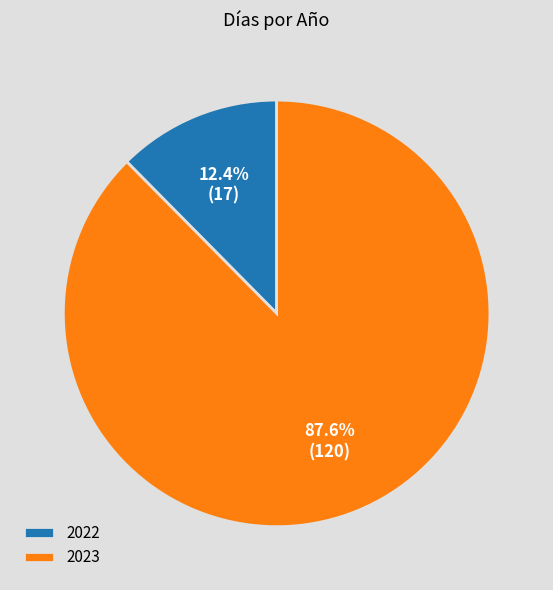

Which has a higher value, 2022 or 2023?

2023